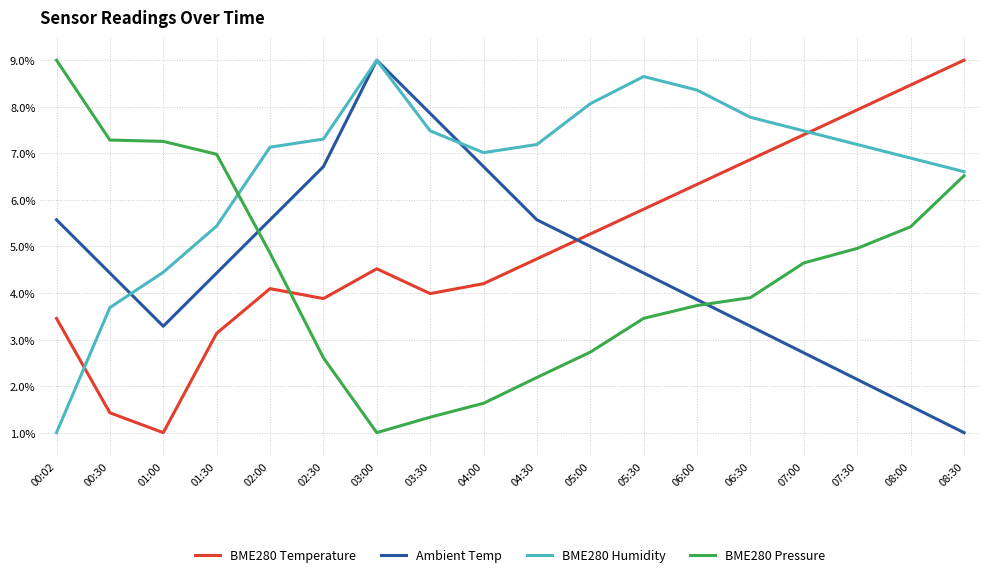

What position from the left is 05:30?

12